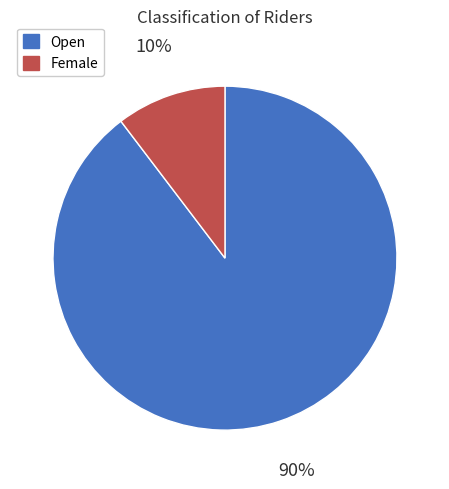

What is the largest slice in the pie chart?

Open